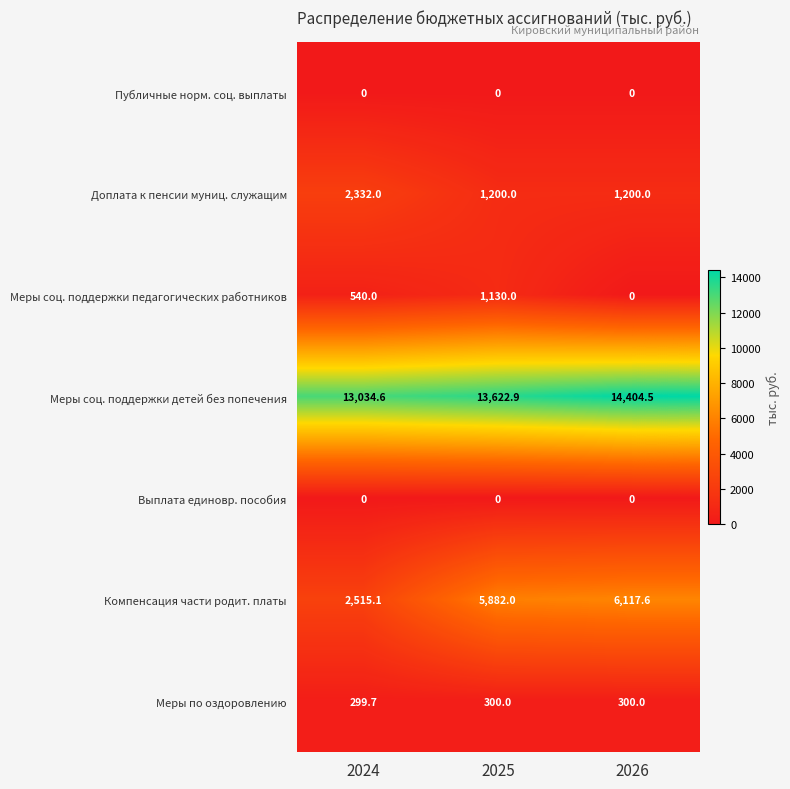

What is the difference between the highest and lowest values at 2026?

14404.5